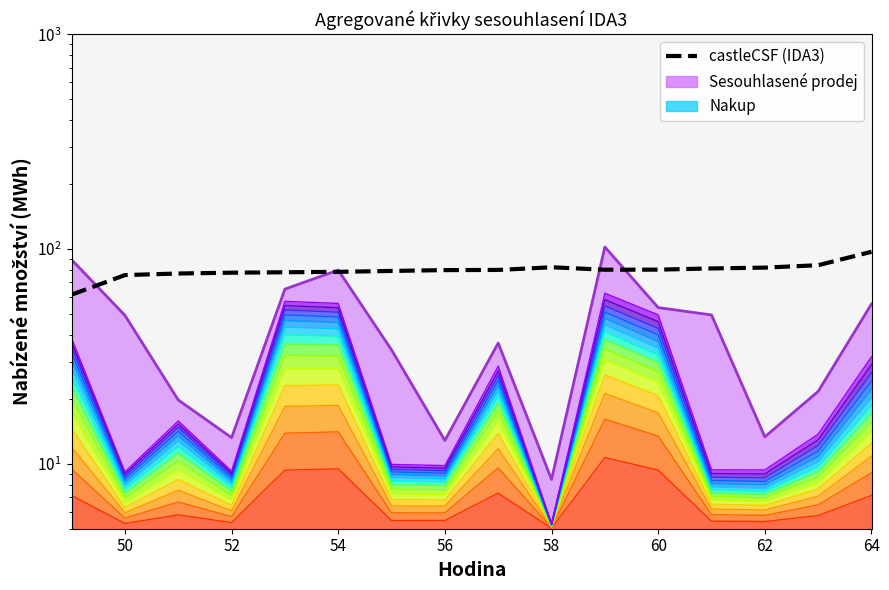

Does the chart display data point markers on the line(s)?

No